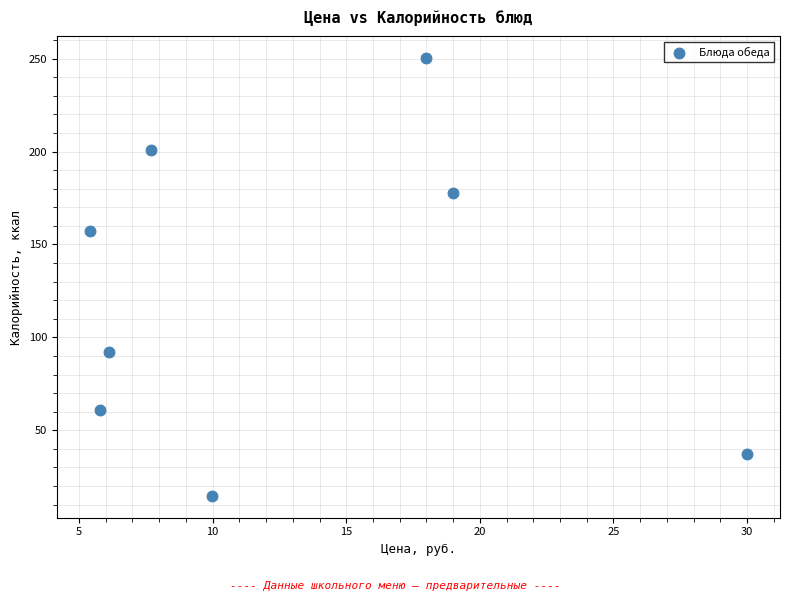

What Y value in the scatter plot is closest to 132?

157.0